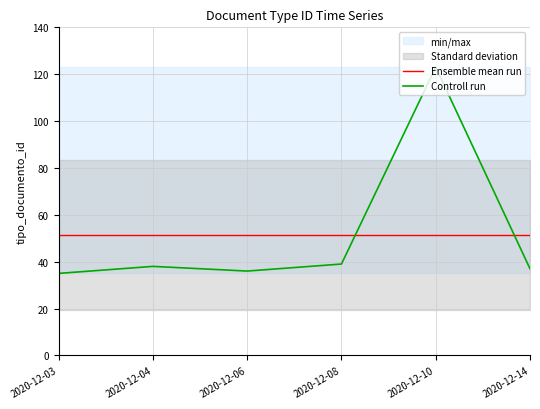

Reading right to left, transcribe all the data shown in this chart.

Ensemble mean run: 2020-12-14=51.3	2020-12-10=51.3	2020-12-08=51.3	2020-12-06=51.3	2020-12-04=51.3	2020-12-03=51.3
Controll run: 2020-12-14=37.0	2020-12-10=123.0	2020-12-08=39.0	2020-12-06=36.0	2020-12-04=38.0	2020-12-03=35.0